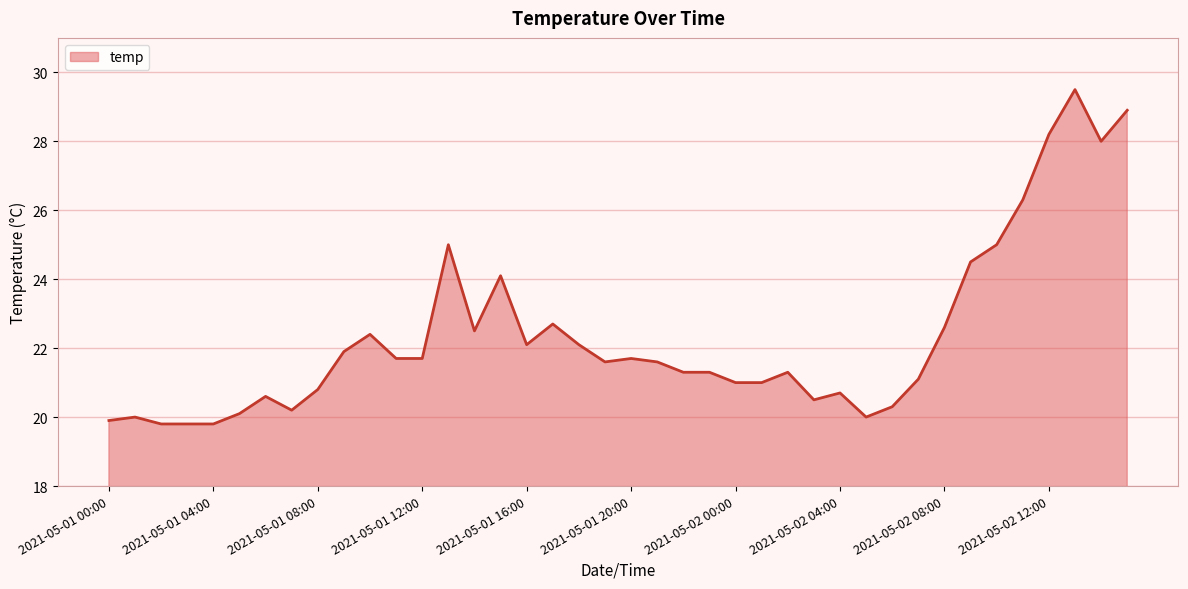

Reading left to right, extract all data points from this chart.

19.9	20.0	19.8	19.8	19.8	20.1	20.6	20.2	20.8	21.9	22.4	21.7	21.7	25.0	22.5	24.1	22.1	22.7	22.1	21.6	21.7	21.6	21.3	21.3	21.0	21.0	21.3	20.5	20.7	20.0	20.3	21.1	22.6	24.5	25.0	26.3	28.2	29.5	28.0	28.9